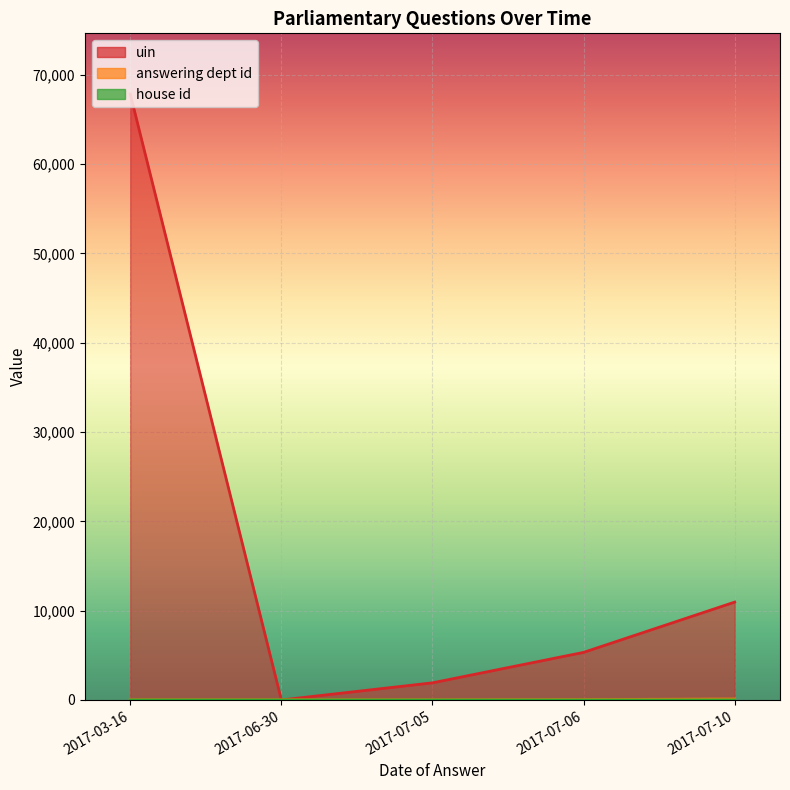

At which category does the chart reach its minimum across all series?

2017-06-30